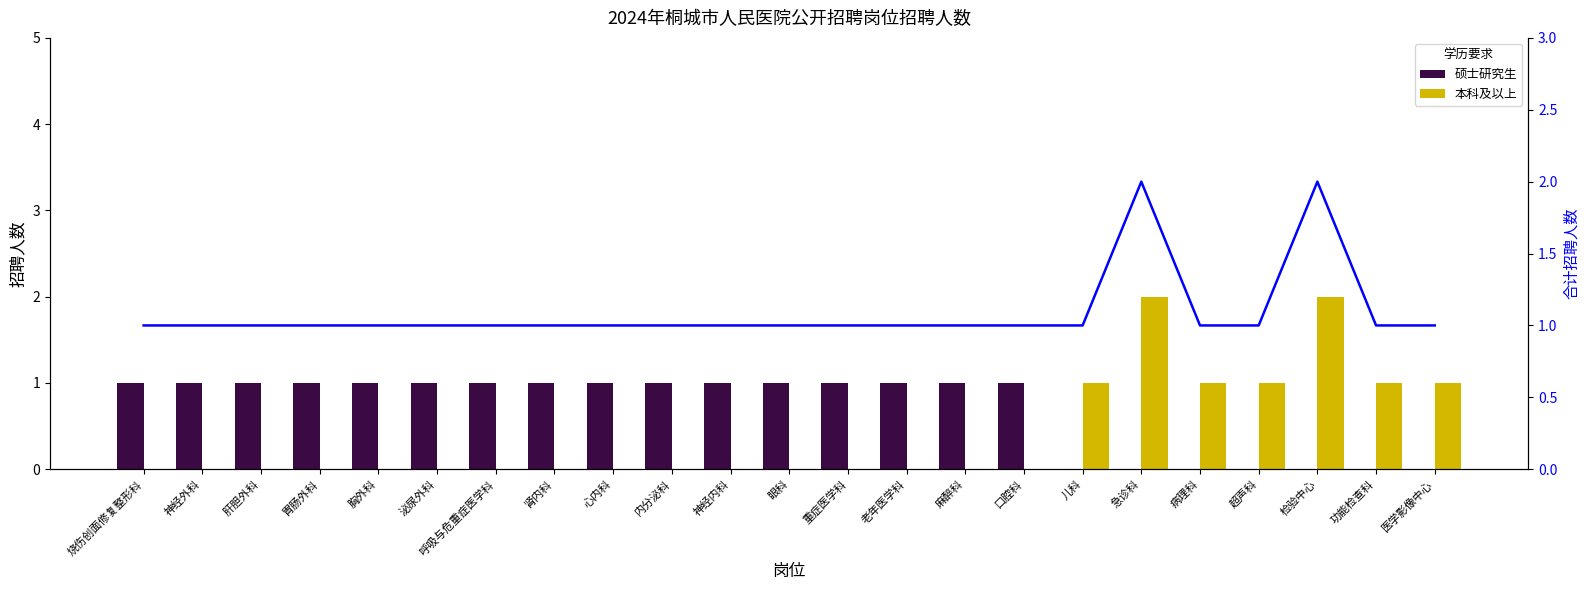

What is the difference between the highest and lowest values at 病理科?

1